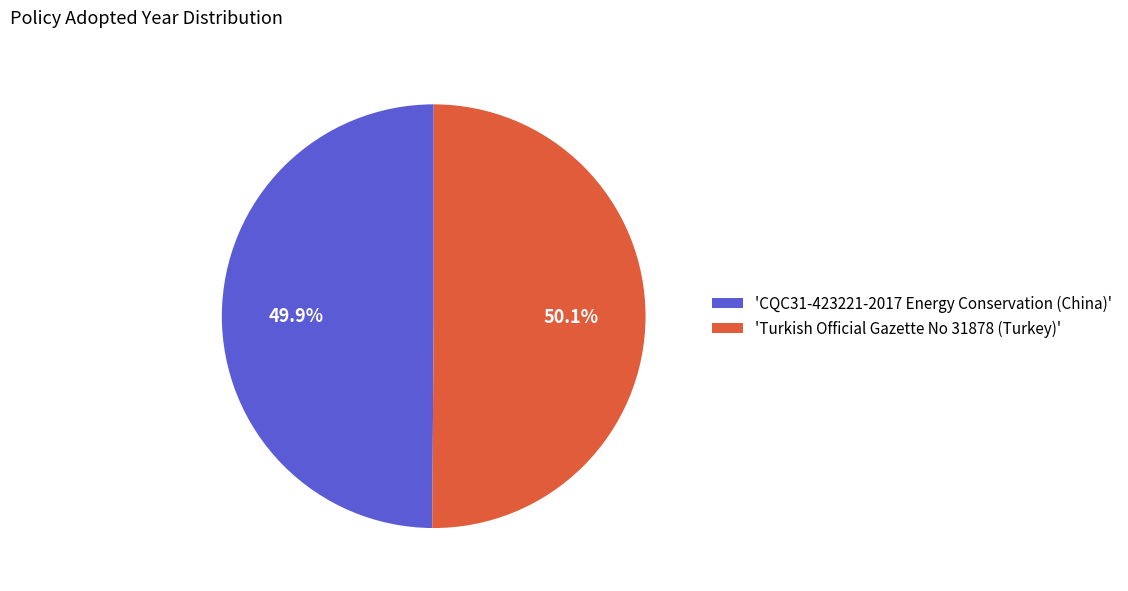

What portion of the pie excludes 'Turkish Official Gazette No 31878 (Turkey)'?

49.9%